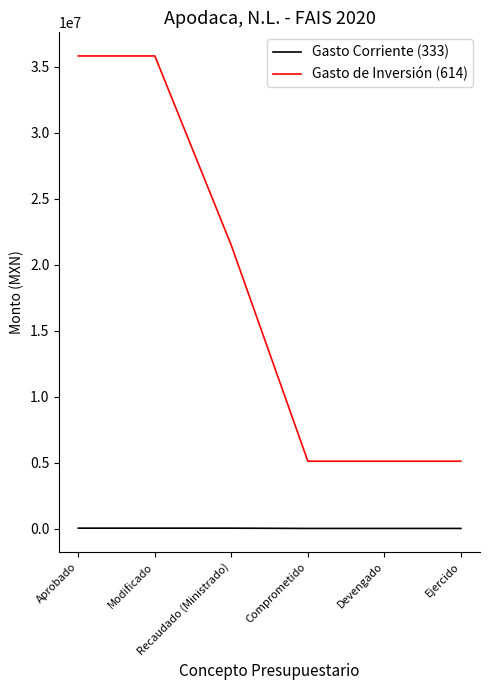

Is the value of Gasto Corriente (333) at Modificado greater than the value of Gasto de Inversión (614) at Modificado?

No